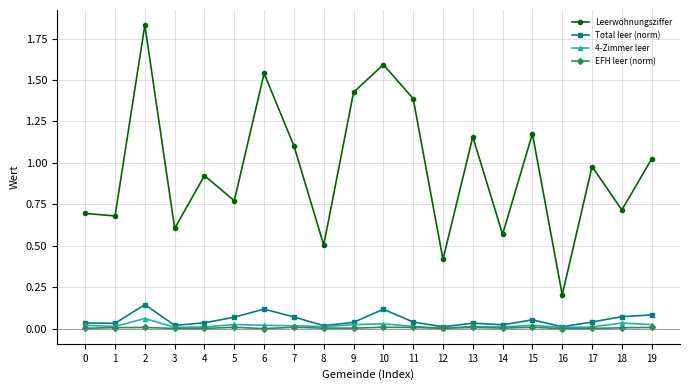

Rank the series at 2 from highest to lowest value.

Leerwohnungsziffer, Total leer (norm), 4-Zimmer leer, EFH leer (norm)